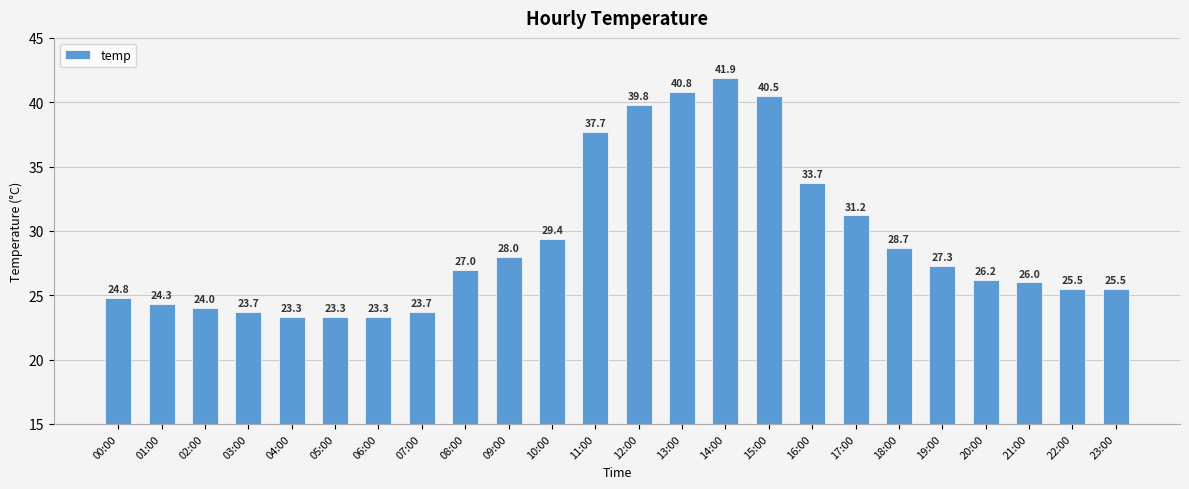

How many data points are less than 27?

12